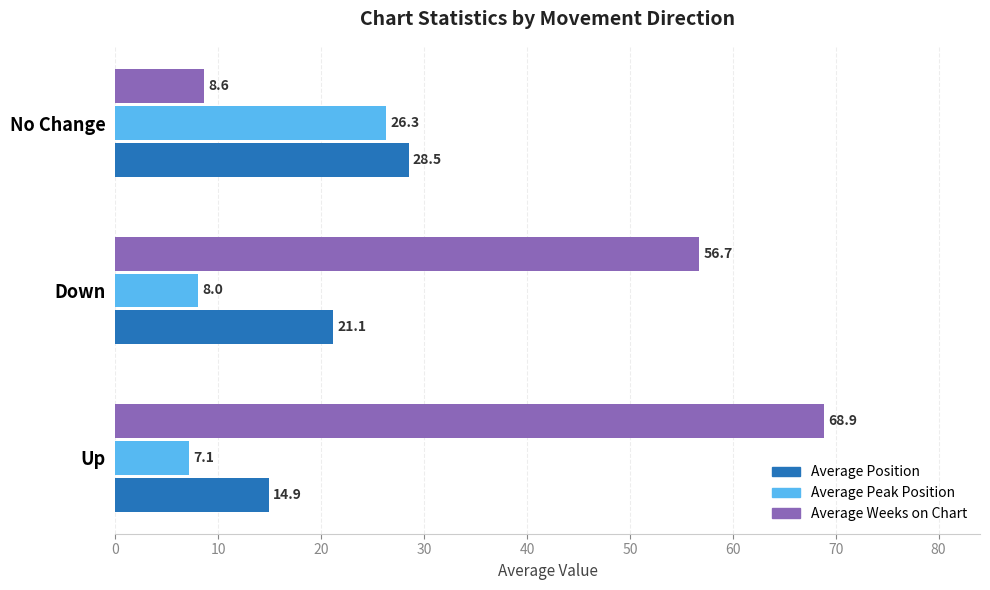

True or false: Average Weeks on Chart has a value of 11.6 at No Change.

False